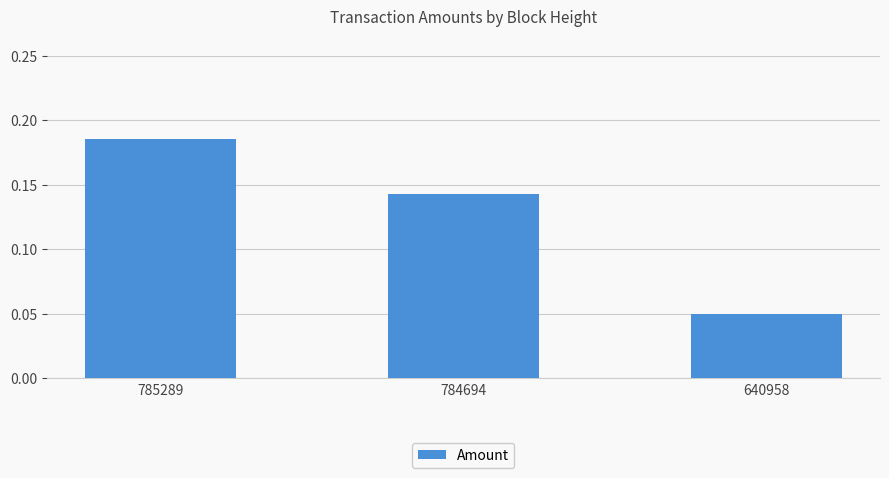

Is it true that the value at 640958 is 0.0?

False